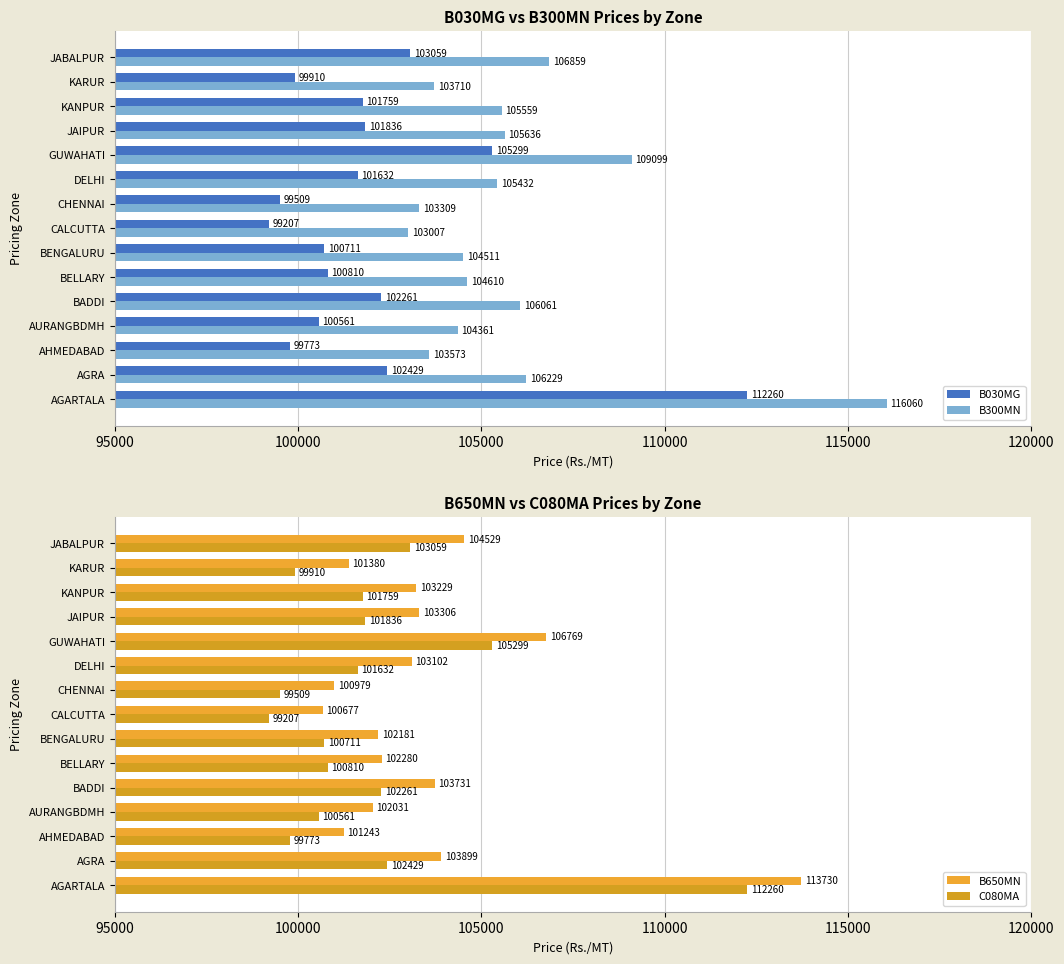

Reading left to right, list all the values displayed in this chart.

B030MG: 112260	102429	99773	100561	102261	100810	100711	99207	99509	101632	105299	101836	101759	99910	103059
B300MN: 116060	106229	103573	104361	106061	104610	104511	103007	103309	105432	109099	105636	105559	103710	106859
B650MN: 113730	103899	101243	102031	103731	102280	102181	100677	100979	103102	106769	103306	103229	101380	104529
C080MA: 112260	102429	99773	100561	102261	100810	100711	99207	99509	101632	105299	101836	101759	99910	103059